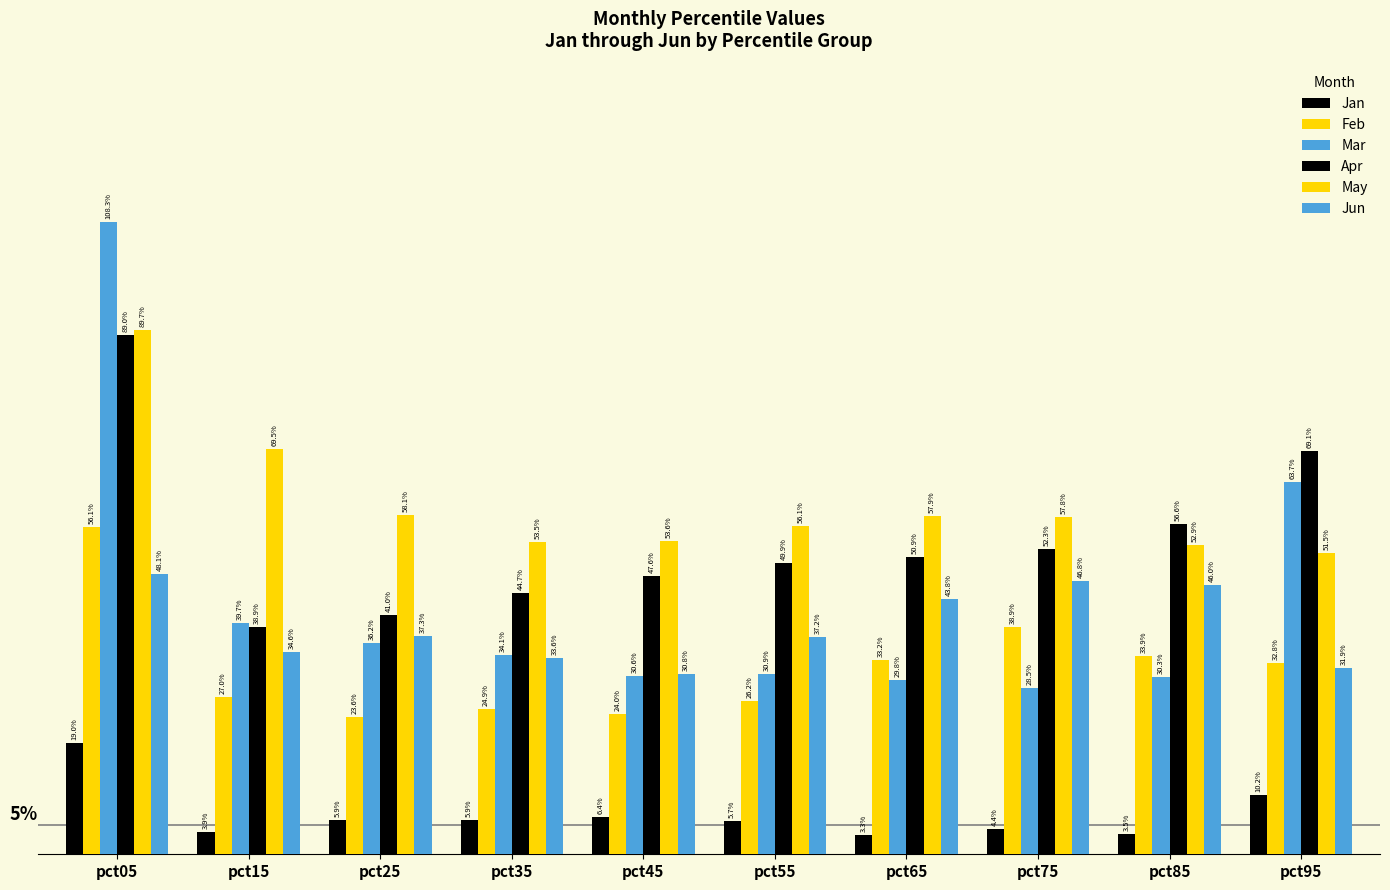

Does the chart contain stacked bars?

No